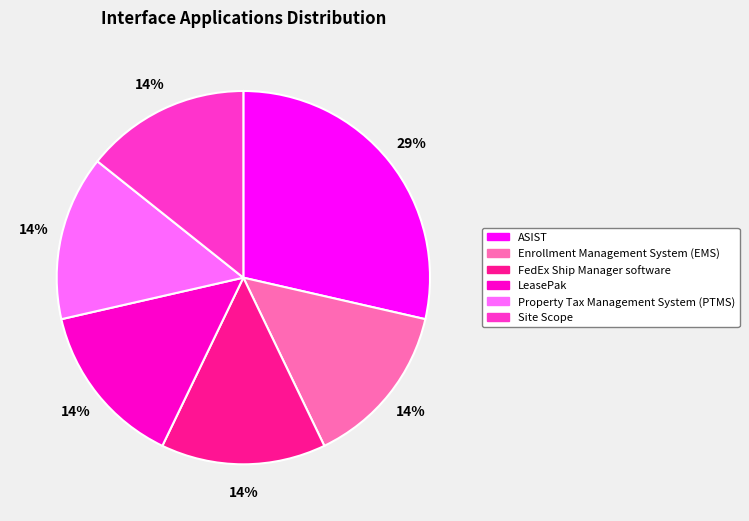

Do LeasePak and Site Scope together represent more than half of the pie?

No